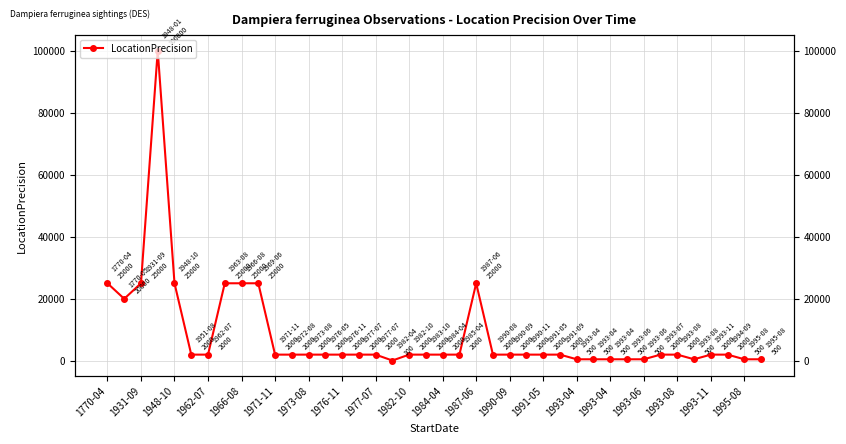

Approximately how many times larger is the value at 1962-07 compared to 1770-04?

0.1